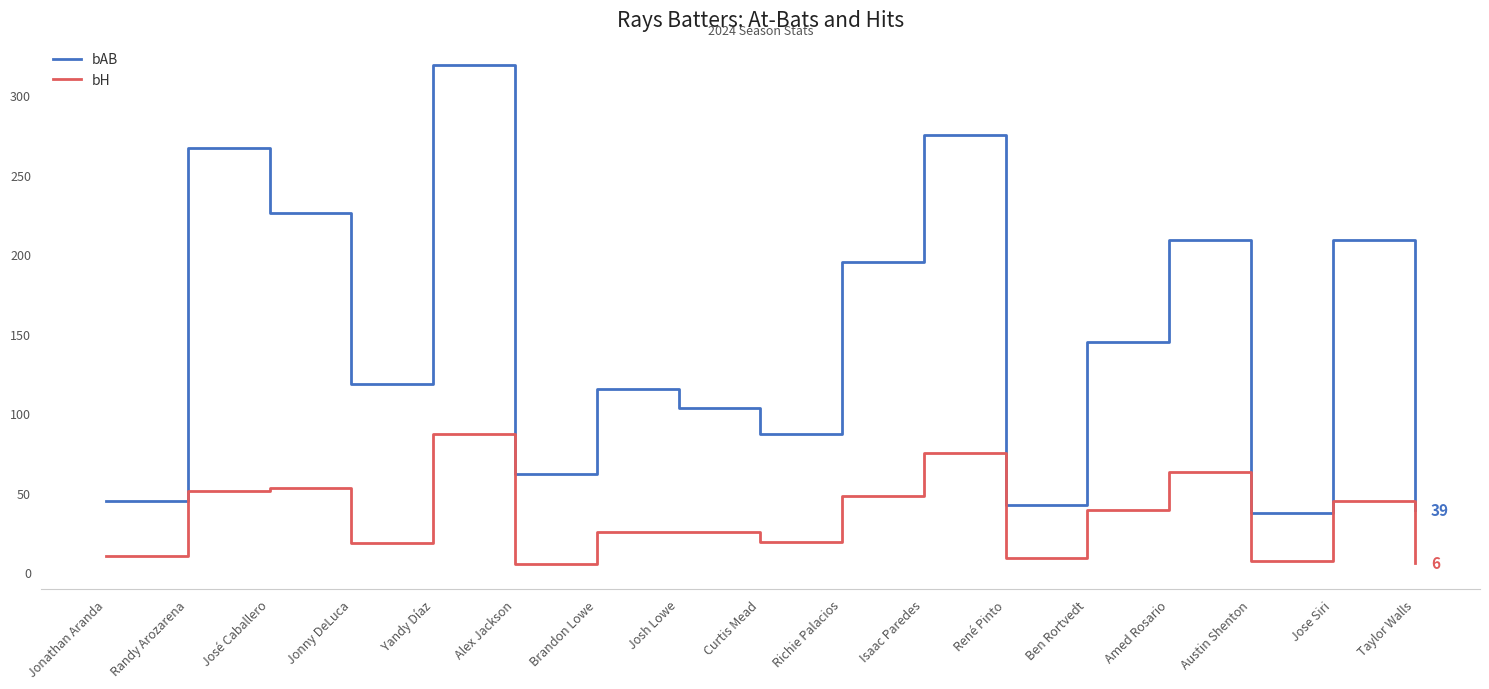

Rank the series at Curtis Mead from lowest to highest value.

bH, bAB